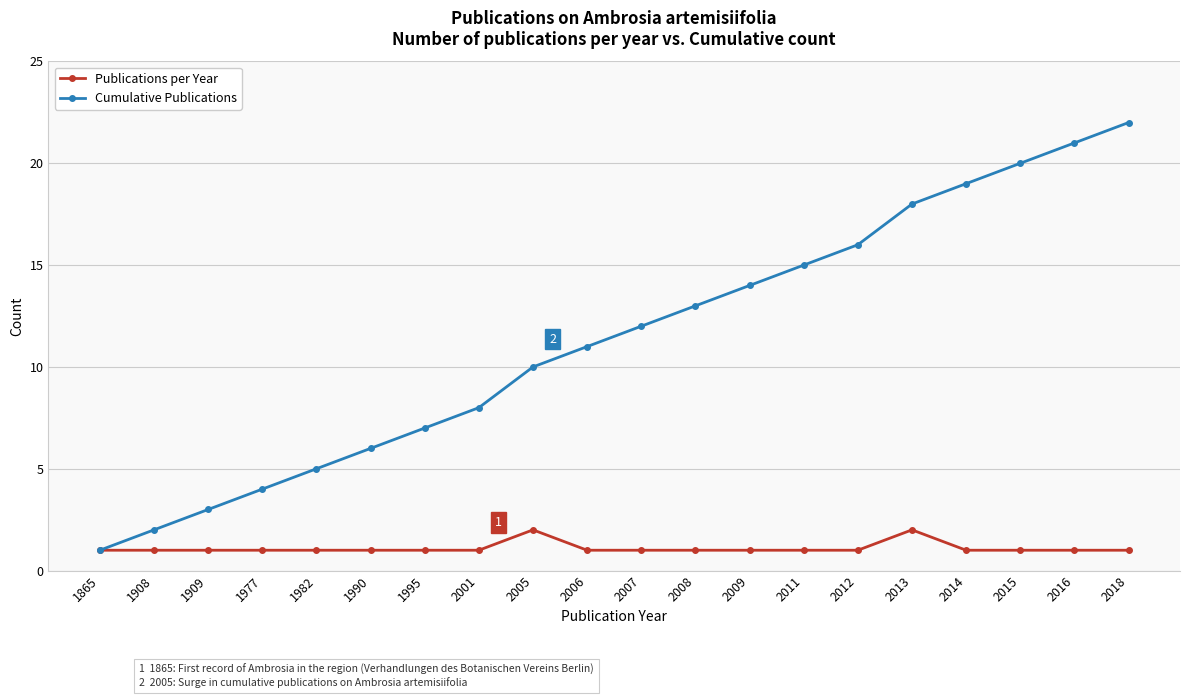

What is the difference between the highest and lowest values at 2015?

19